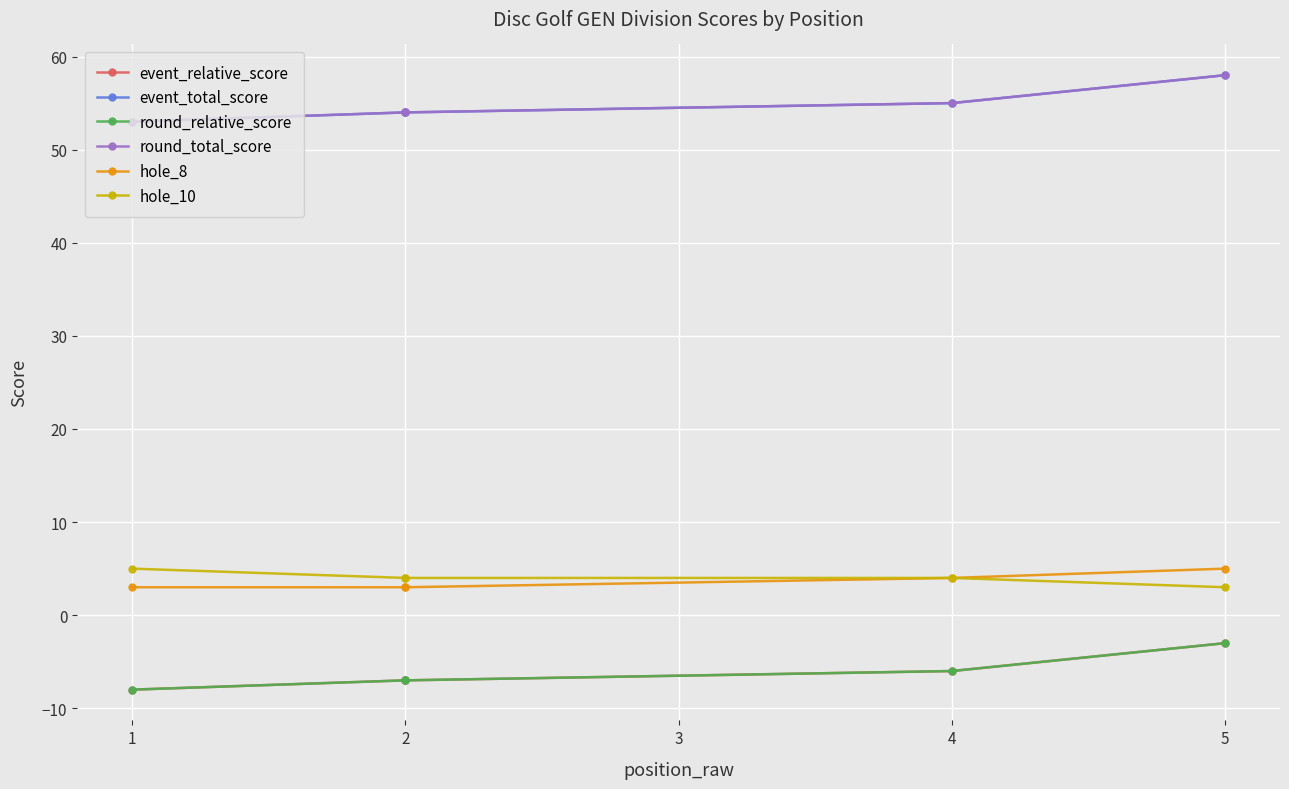

Reading right to left, transcribe all the data shown in this chart.

event_relative_score: -3	-6	-7	-7	-8
event_total_score: 58	55	54	54	53
round_relative_score: -3	-6	-7	-7	-8
round_total_score: 58	55	54	54	53
hole_8: 5	4	3	3	3
hole_10: 3	4	4	4	5